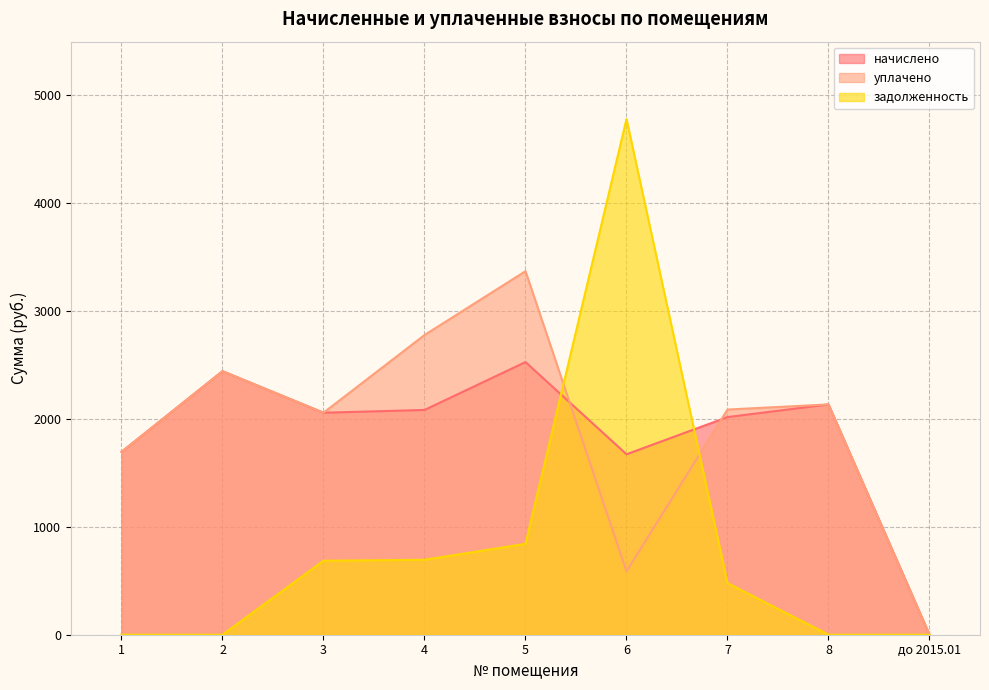

After their last crossing, which series has the higher values: уплачено or задолженность?

уплачено